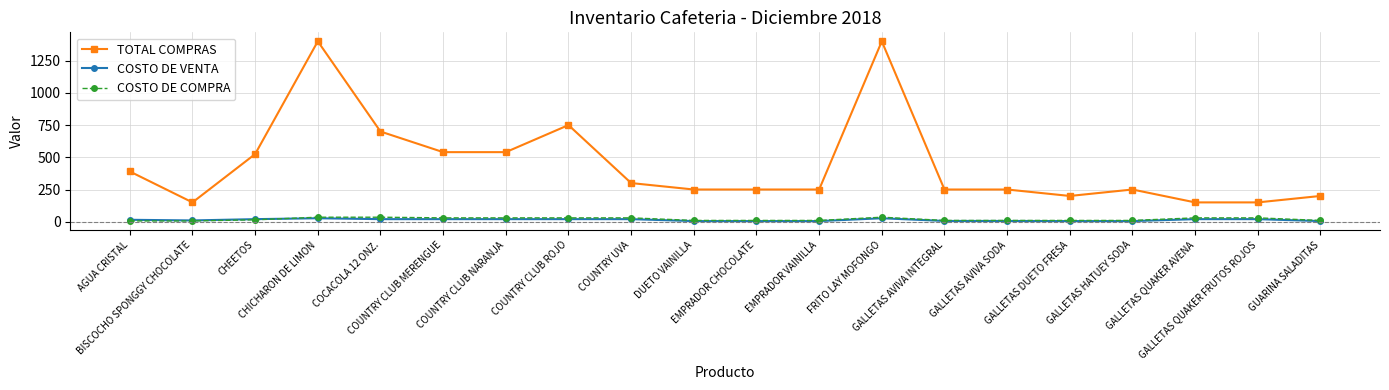

True or false: COSTO DE COMPRA and TOTAL COMPRAS cross at least once.

False